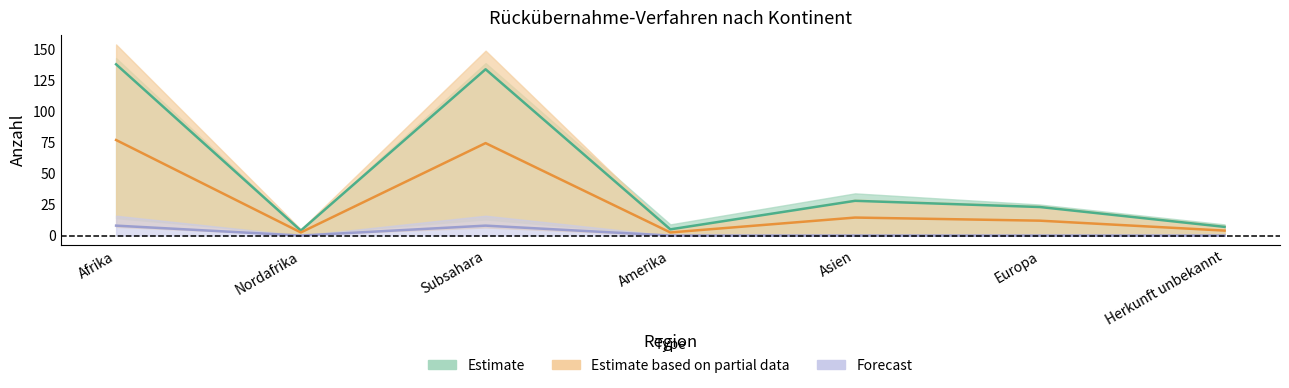

Reading right to left, transcribe all the data shown in this chart.

Total Erledigungen Out: Herkunft unbekannt=4.0	Europa=12.0	Asien=14.5	Amerika=2.5	Subsahara=74.5	Nordafrika=2.5	Afrika=77.0
Zustimmungen Out: Herkunft unbekannt=7.0	Europa=23.0	Asien=28.0	Amerika=5.0	Subsahara=134.0	Nordafrika=4.0	Afrika=138.0
Ablehnungen Out: Herkunft unbekannt=0.0	Europa=0.0	Asien=0.0	Amerika=0.0	Subsahara=8.0	Nordafrika=0.0	Afrika=8.0